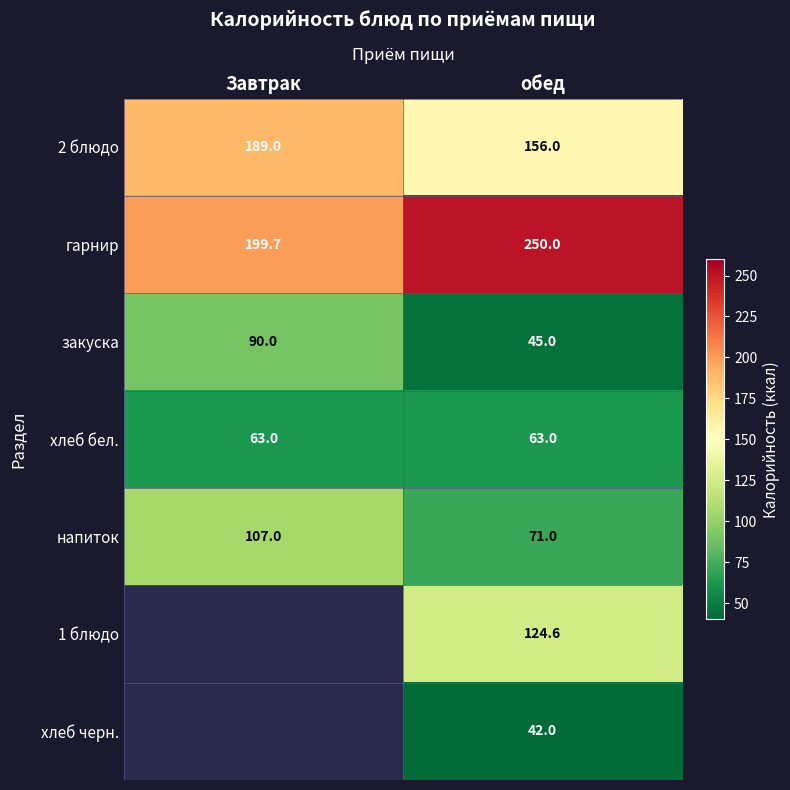

At how many categories does at least one series exceed 239?

1